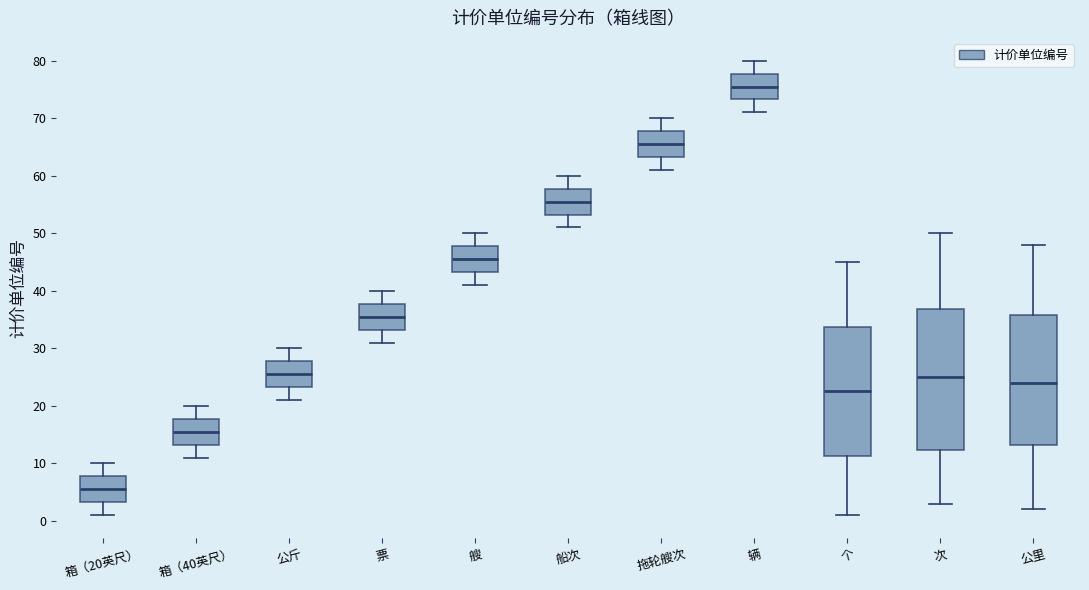

Which box is the tallest, from its lower edge to its upper edge?

次